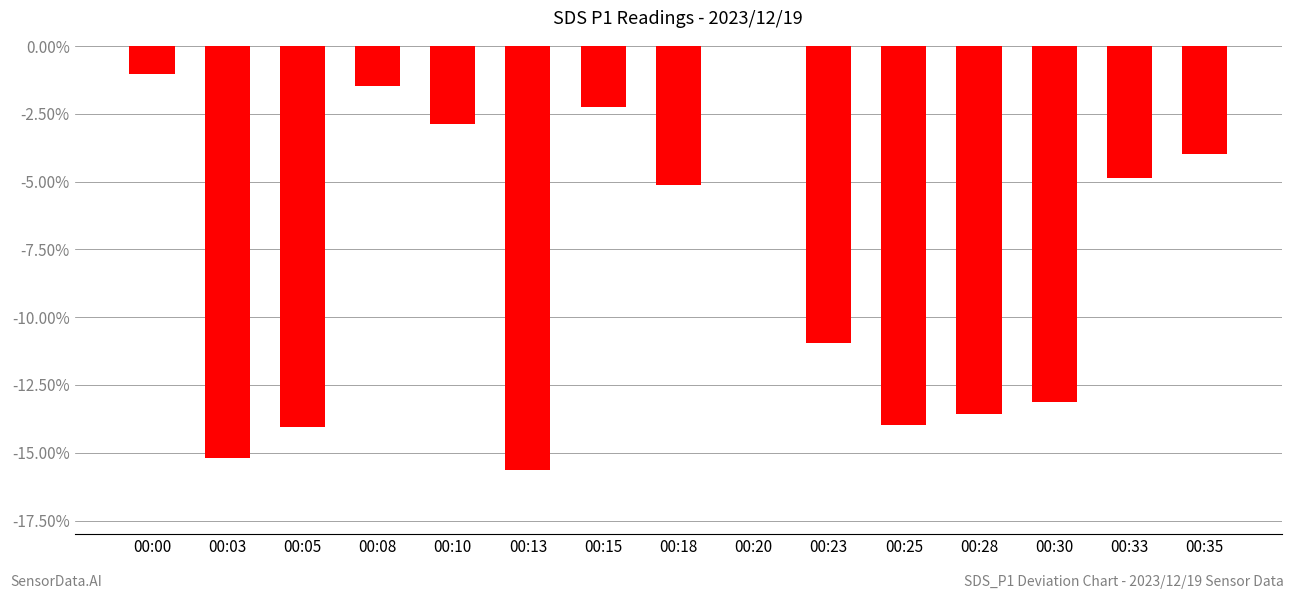

At which category does the chart reach its peak across all series?

00:20